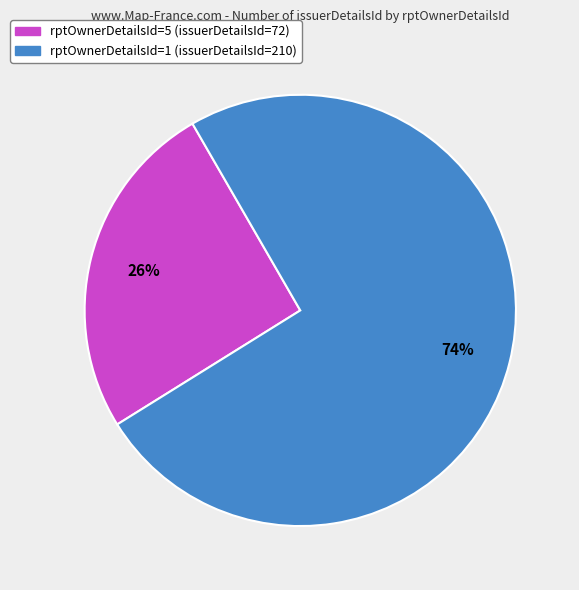

Is there a majority slice in this chart?

Yes